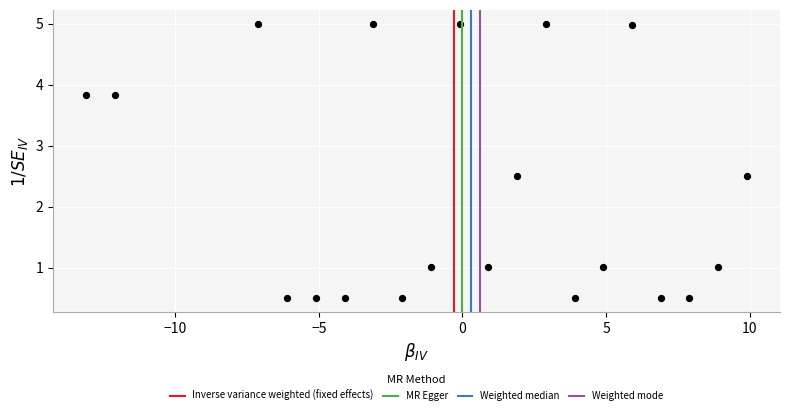

What is the range of Y values (max minus min)?

4.5